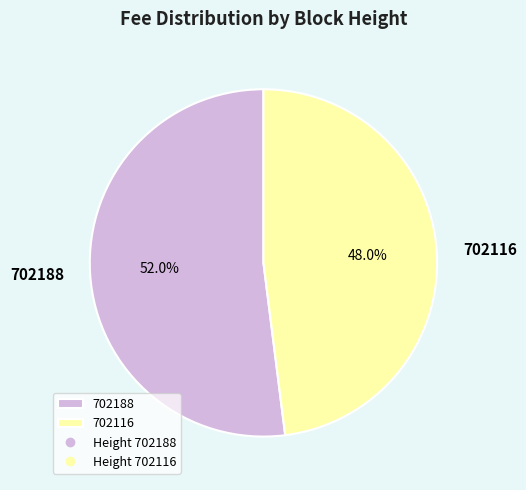

Which category accounts for the majority?

702188